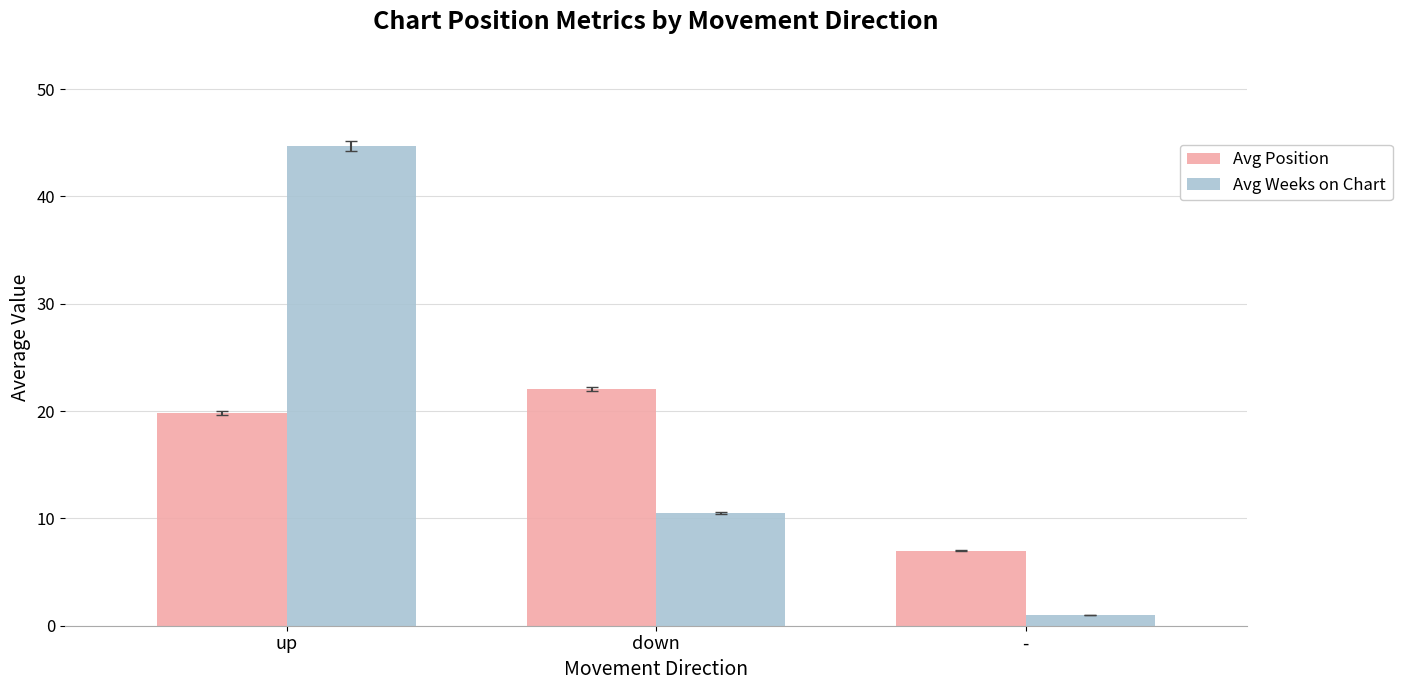

How many bars are there in each group?

2